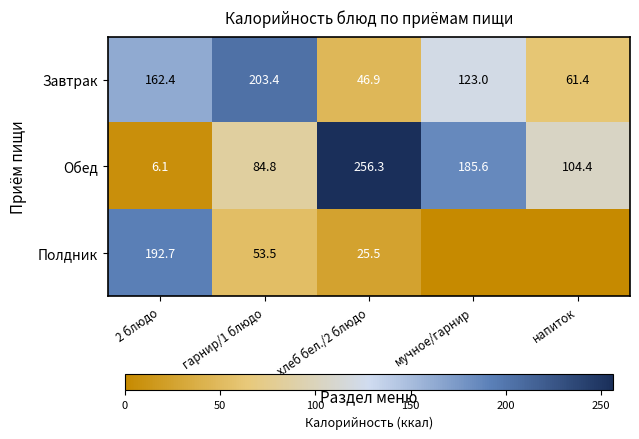

Where is Обед nearest to the value 131?

напиток